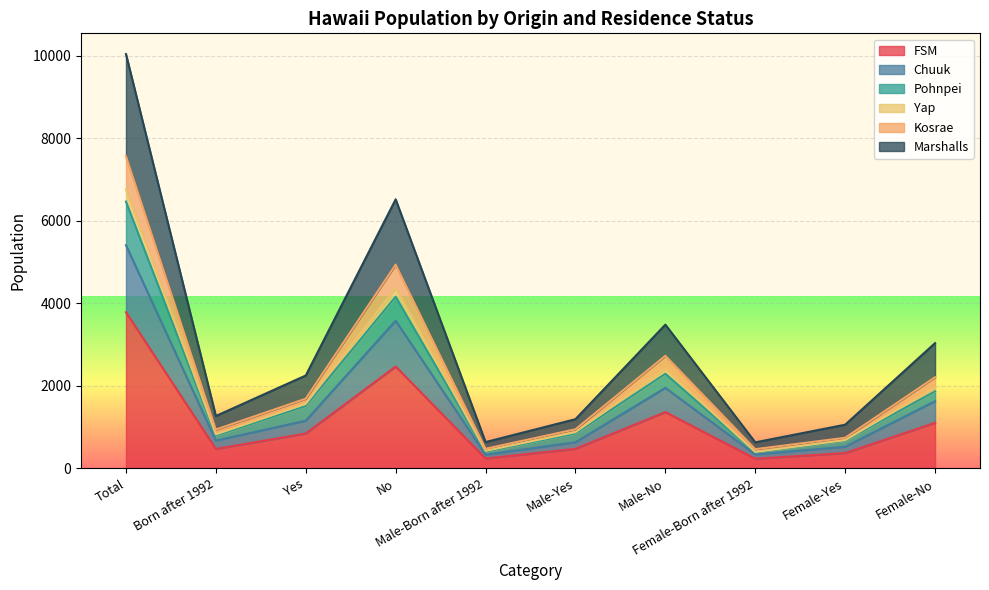

What is the approximate value of Pohnpei at Born after 1992, to the nearest 50?

800